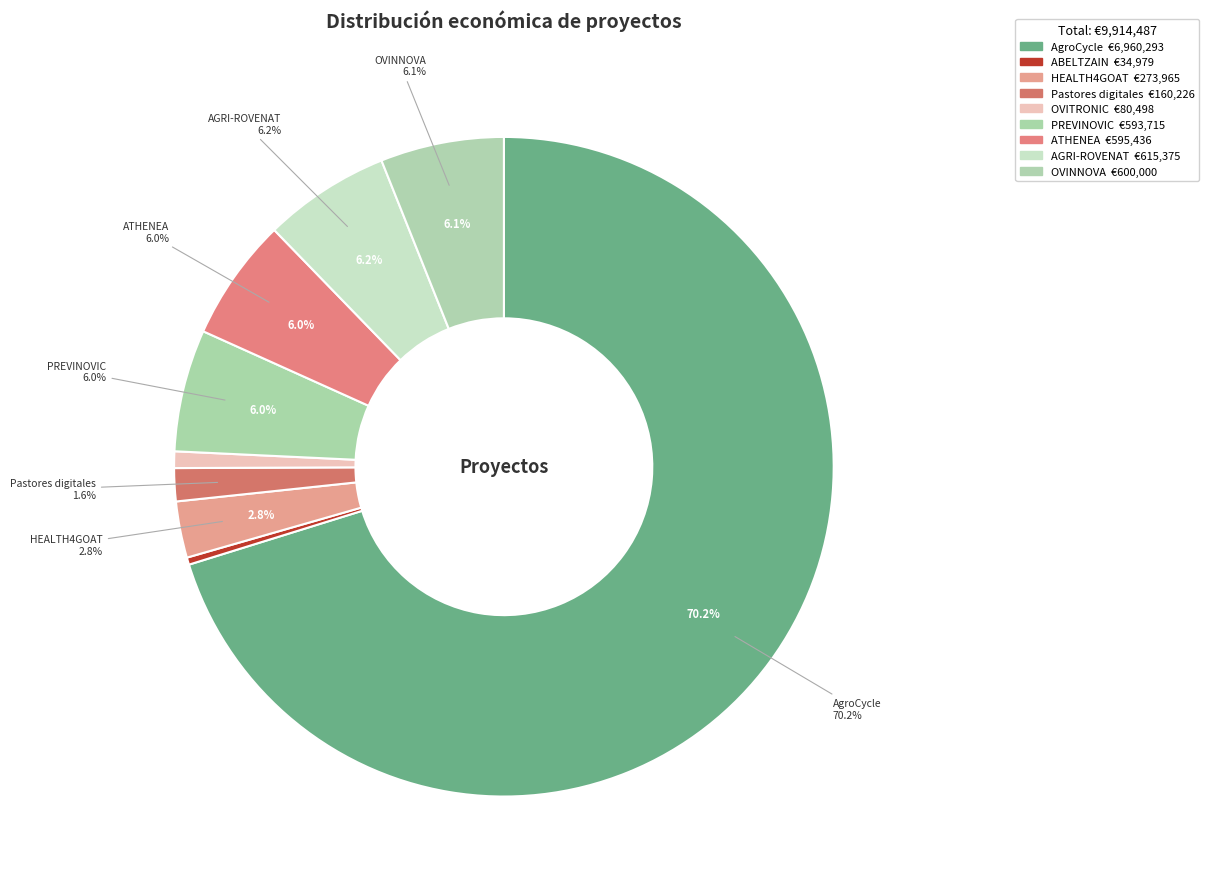

To the nearest percent, what percentage of the pie is OVINNOVA?

6%